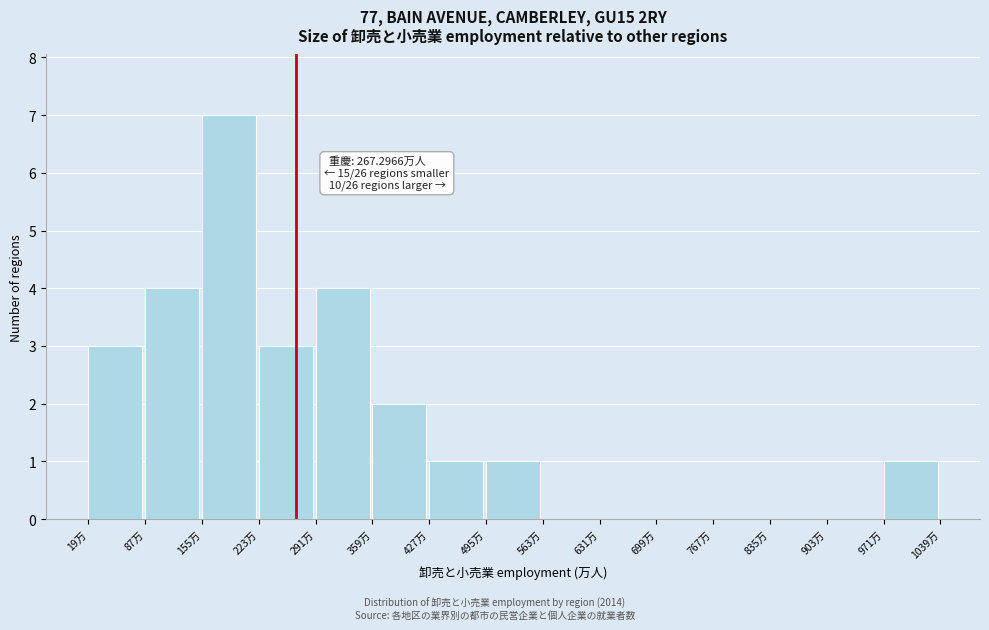

Over which range of the x-axis is the bar tallest?

150 to 220